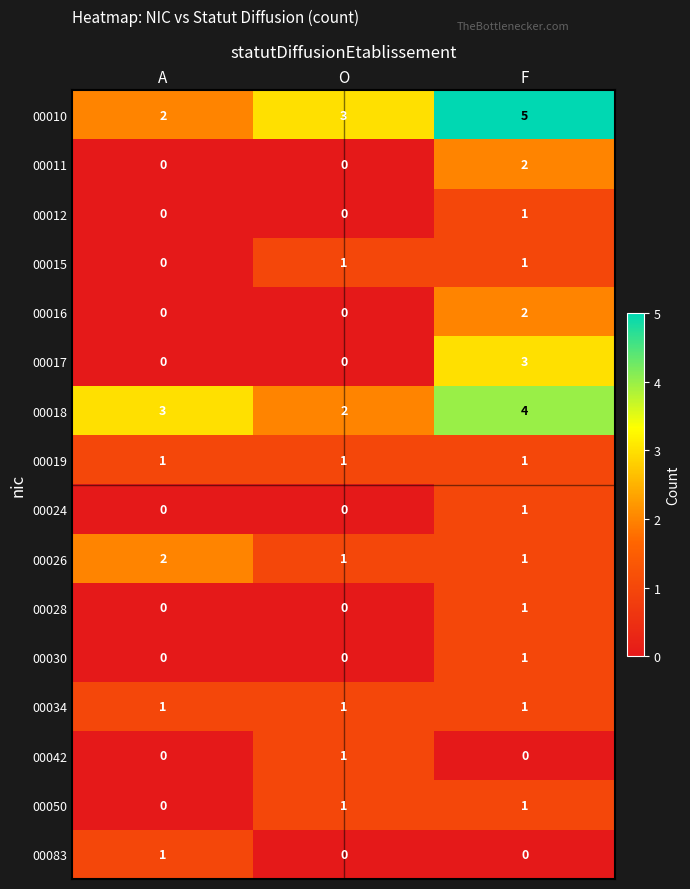

What is the difference between the highest and lowest values at O?

3